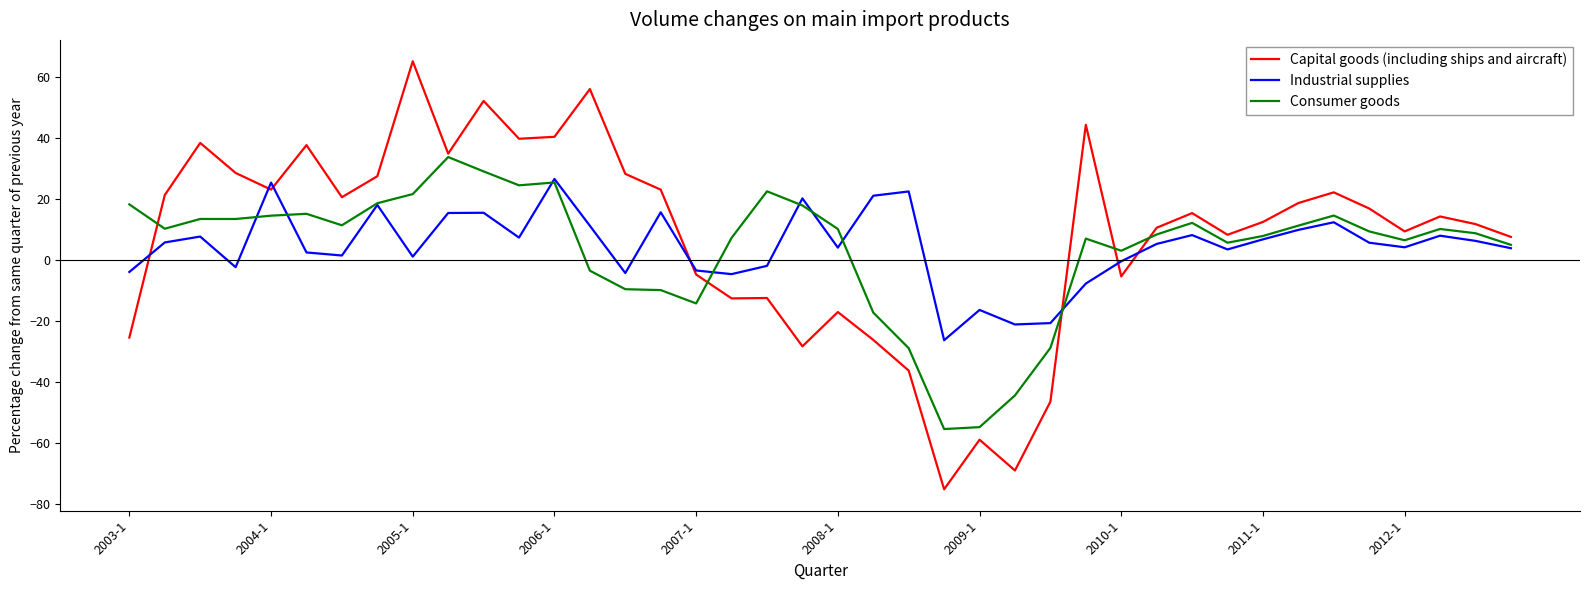

How many lines are shown in the chart?

3